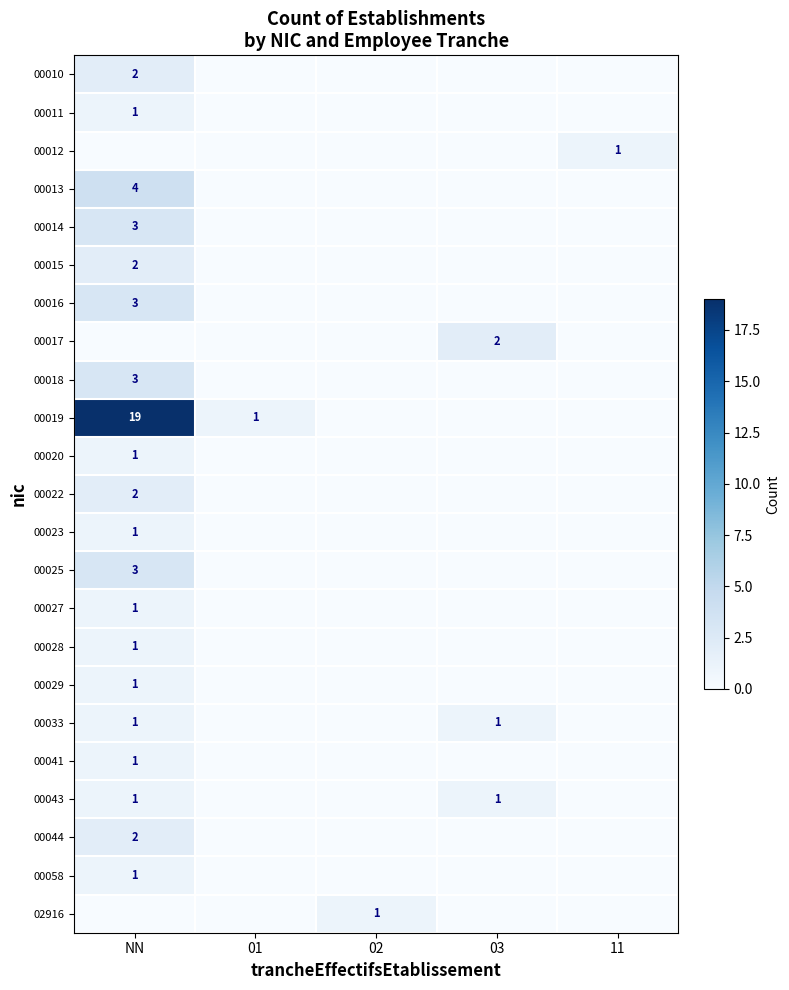

The 00017 series shows 2 at 03. True or false?

True